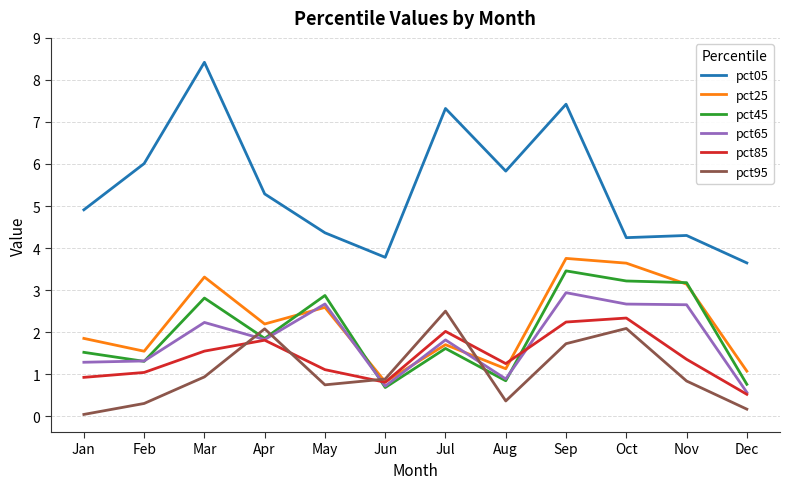

Which series has the widest spread of values?

pct05